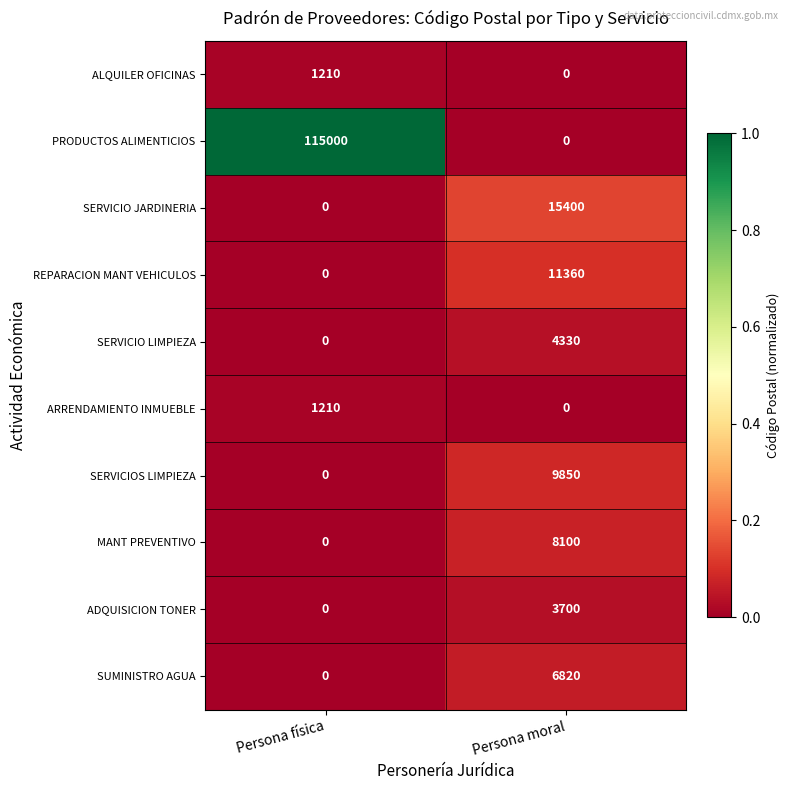

Between Persona física and Persona moral, which series saw the biggest shift?

PRODUCTOS ALIMENTICIOS